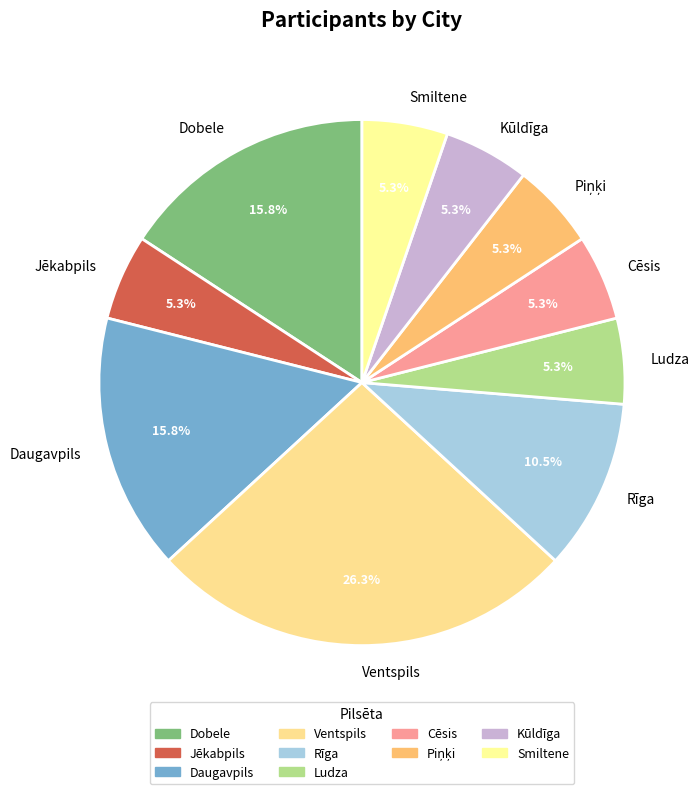

To the nearest percent, what is the combined percentage of Cēsis and Dobele?

21%